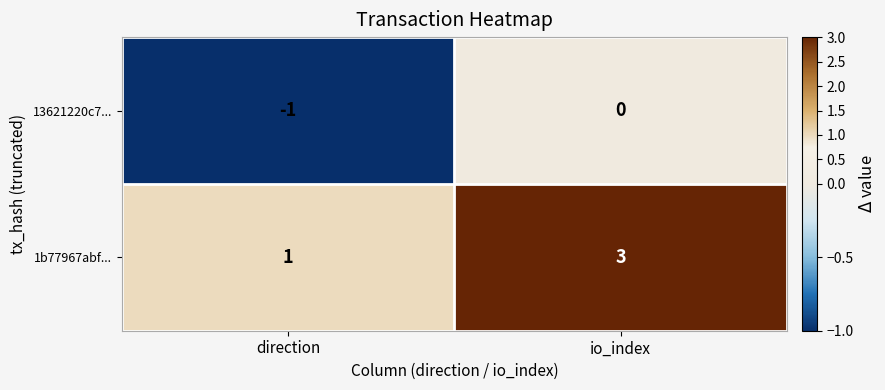

Rank the series at direction from highest to lowest value.

1b77967abf..., 13621220c7...